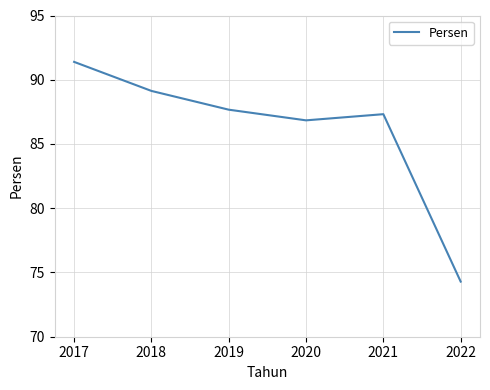

Which has a higher value, 2017 or 2018?

2017